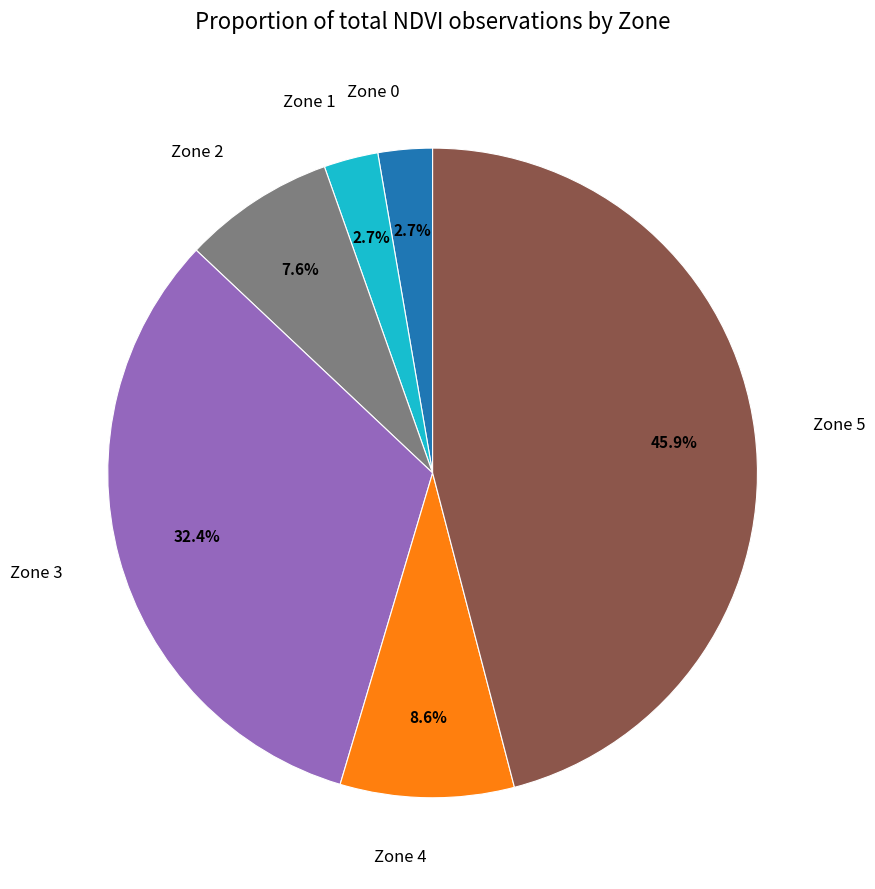

To the nearest percent, what is the combined percentage of Zone 2 and Zone 0?

10%